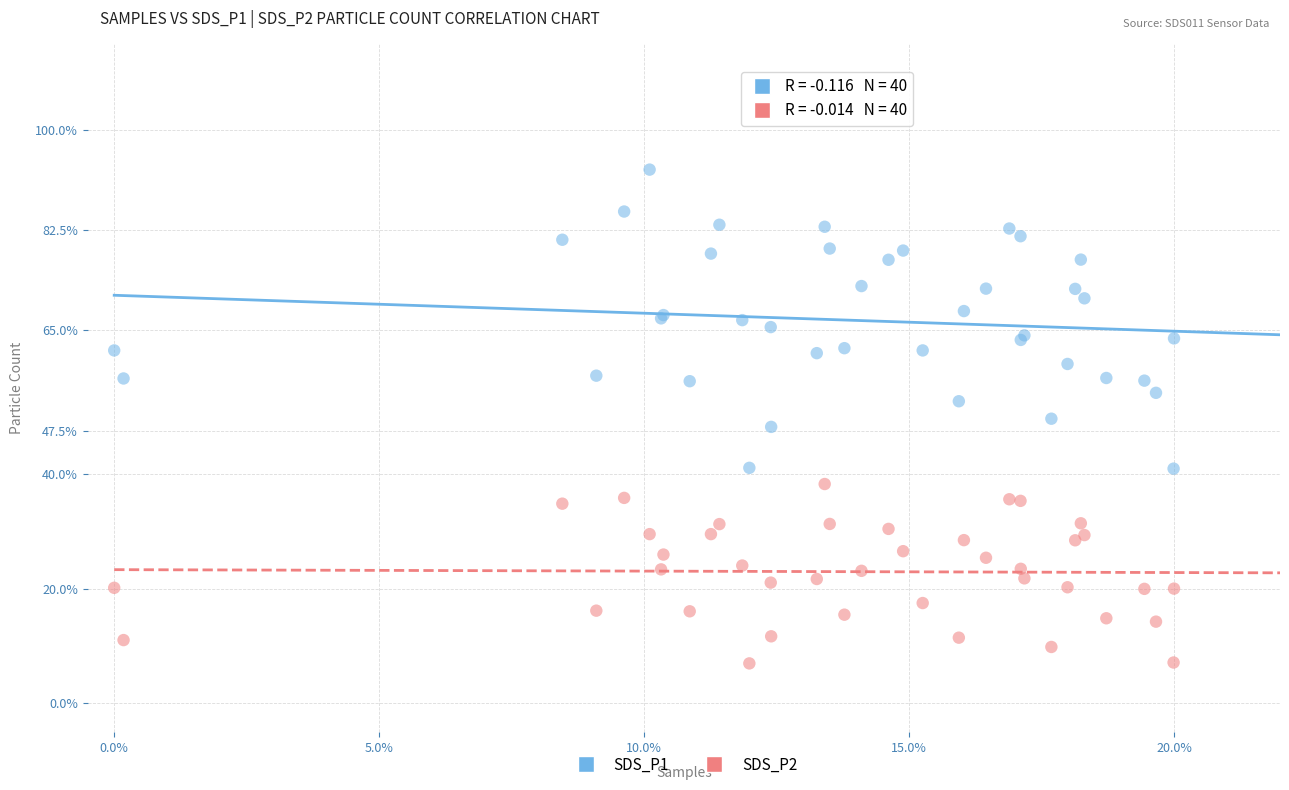

Which series contains the lowest Y value?

SDS_P2